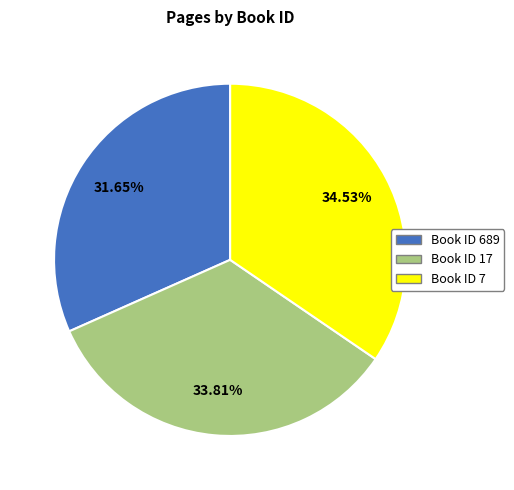

Count the number of slices in the pie.

3